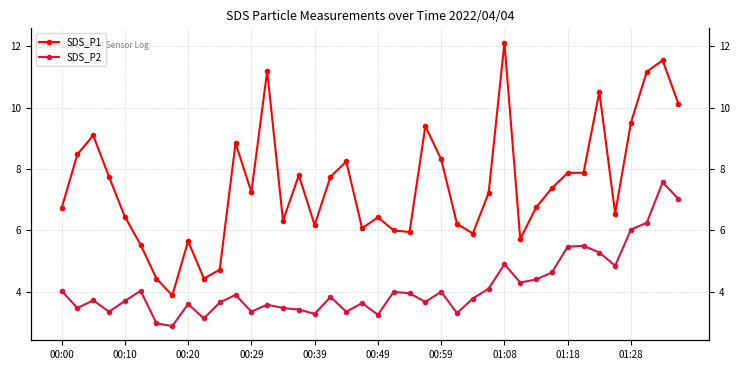

Which series has the largest range (max minus min)?

SDS_P1